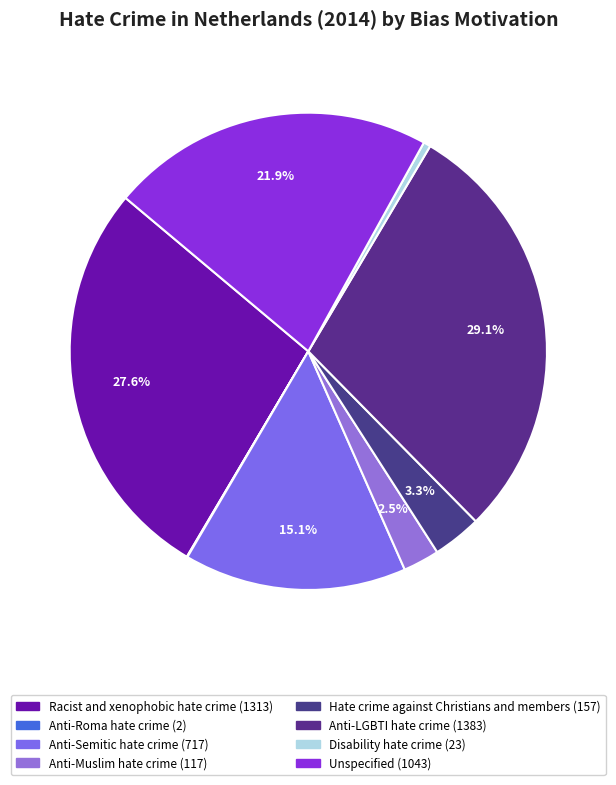

Combined, do Racist and xenophobic hate crime and Disability hate crime account for over 50%?

No